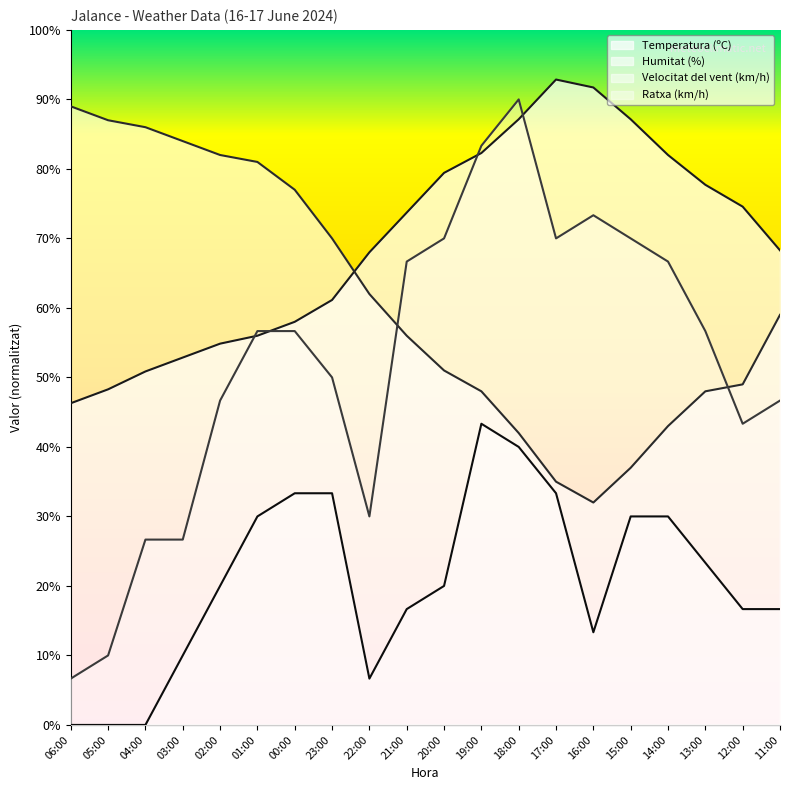

List the series in order of their overall mean, lowest first.

Velocitat del vent (km/h), Ratxa (km/h), Humitat (%), Temperatura (ºC)